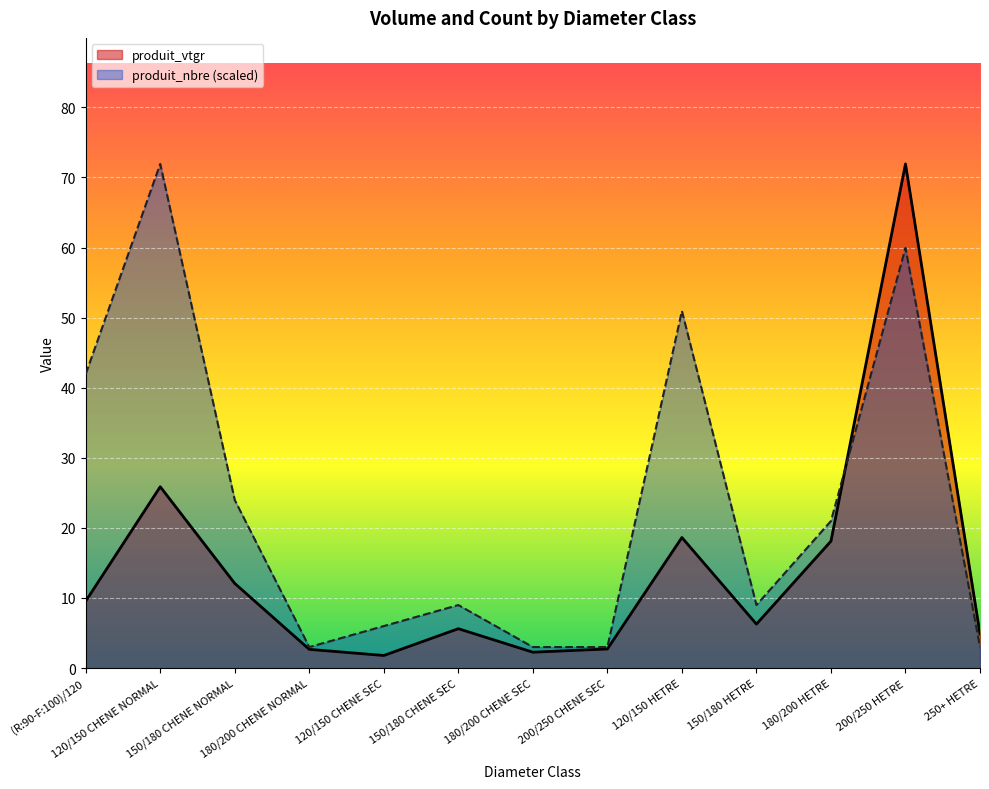

Reading left to right, list all the values displayed in this chart.

produit_vtgr: (R:90-F:100)/120=9.5	120/150 CHENE NORMAL=25.9	150/180 CHENE NORMAL=12.1	180/200 CHENE NORMAL=2.7	120/150 CHENE SEC=1.8	150/180 CHENE SEC=5.6	180/200 CHENE SEC=2.3	200/250 CHENE SEC=2.7	120/150 HETRE=18.6	150/180 HETRE=6.3	180/200 HETRE=18.1	200/250 HETRE=71.9	250+ HETRE=4.9
produit_nbre: (R:90-F:100)/120=42.0	120/150 CHENE NORMAL=71.9	150/180 CHENE NORMAL=24.0	180/200 CHENE NORMAL=3.0	120/150 CHENE SEC=6.0	150/180 CHENE SEC=9.0	180/200 CHENE SEC=3.0	200/250 CHENE SEC=3.0	120/150 HETRE=50.9	150/180 HETRE=9.0	180/200 HETRE=21.0	200/250 HETRE=59.9	250+ HETRE=3.0